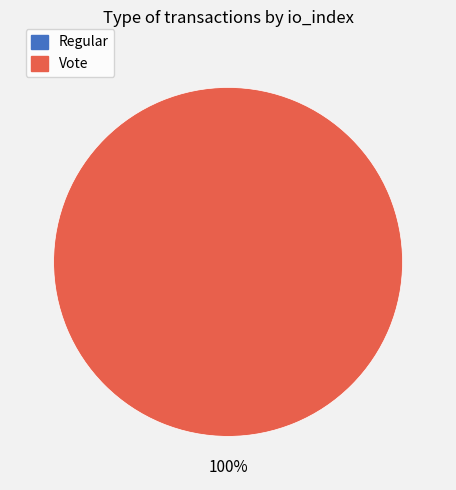

What is the largest slice in the pie chart?

Vote (index 2)